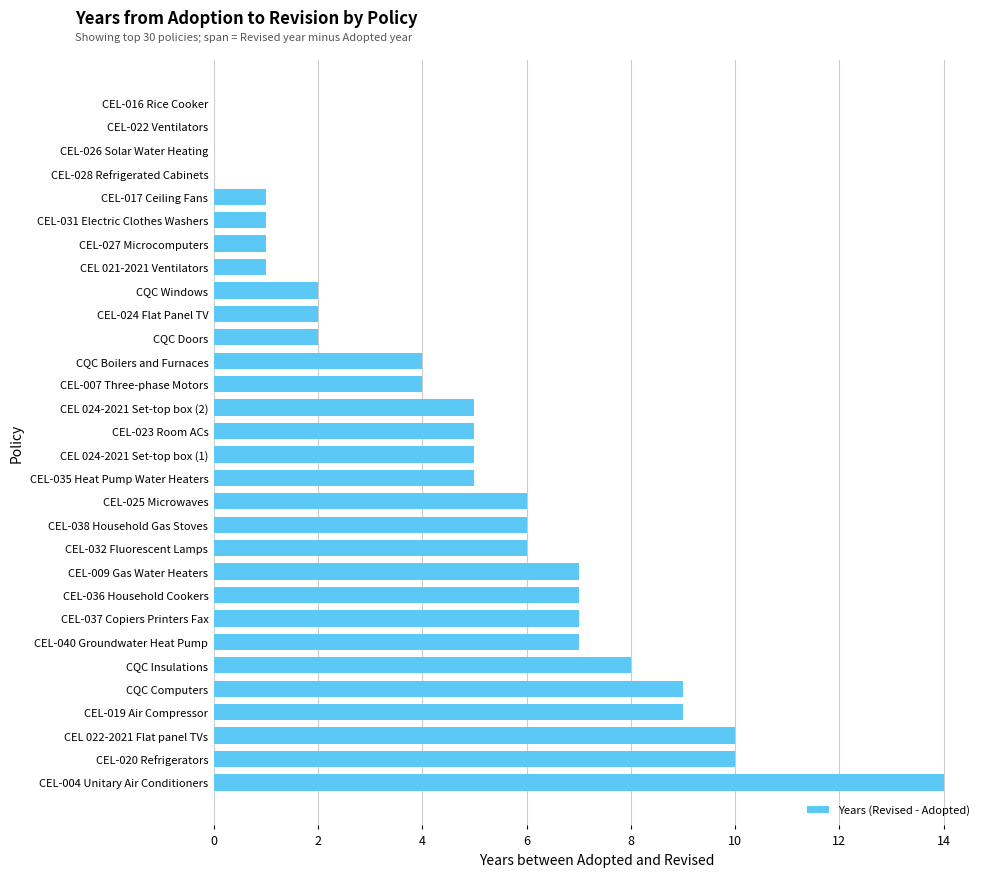

Are the bars horizontal?

Yes